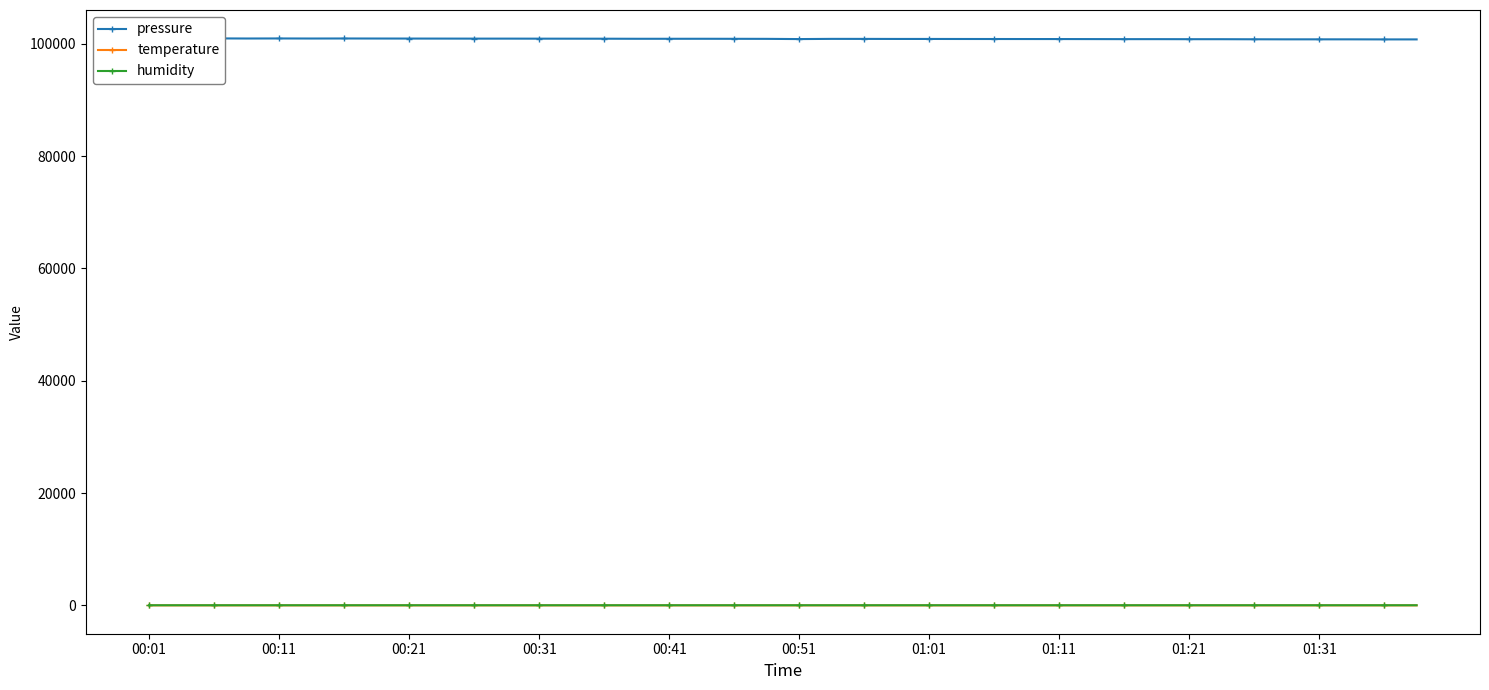

How many lines are shown in the chart?

3